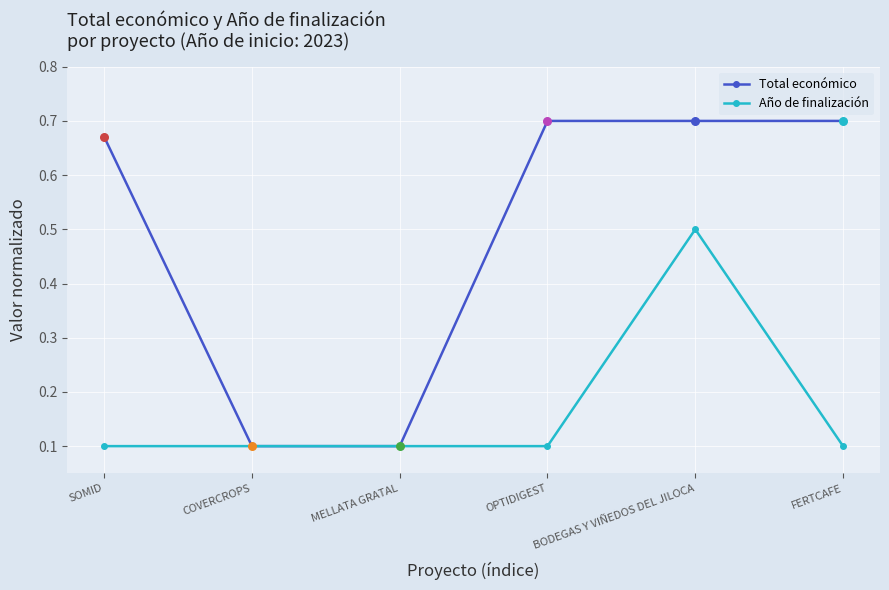

Is the value of Año de finalización at BODEGAS Y VIÑEDOS DEL JILOCA greater than the value of Total económico at COVERCROPS?

Yes